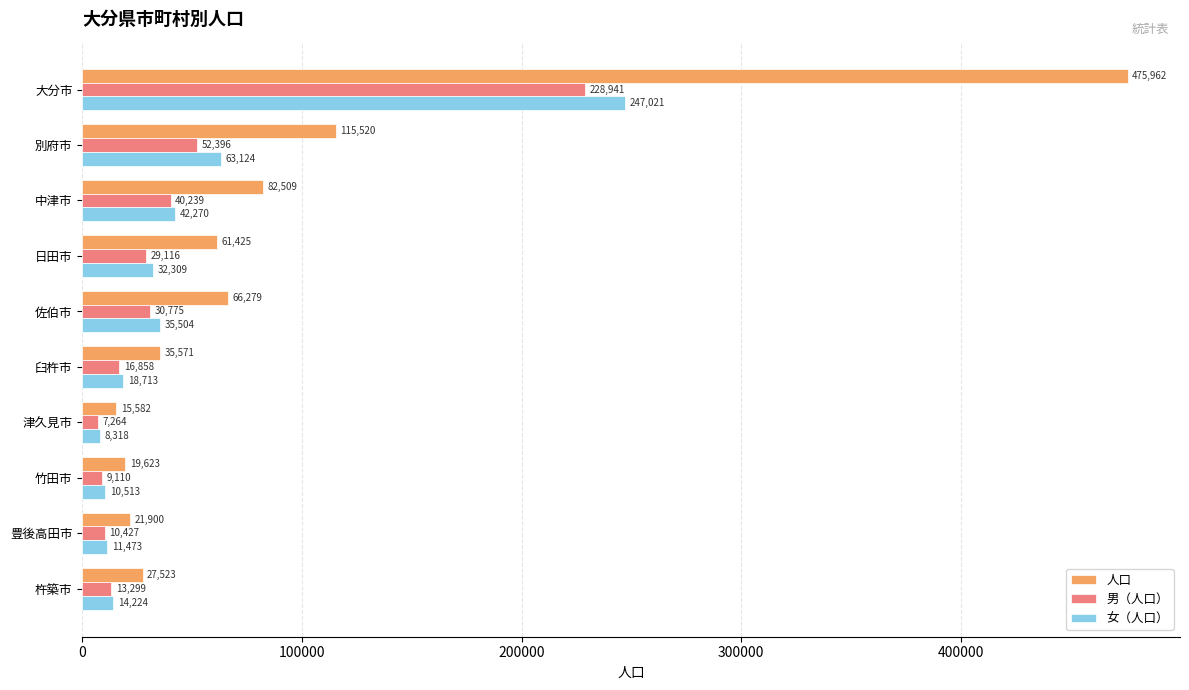

How many data points in 人口 are less than 61425?

5